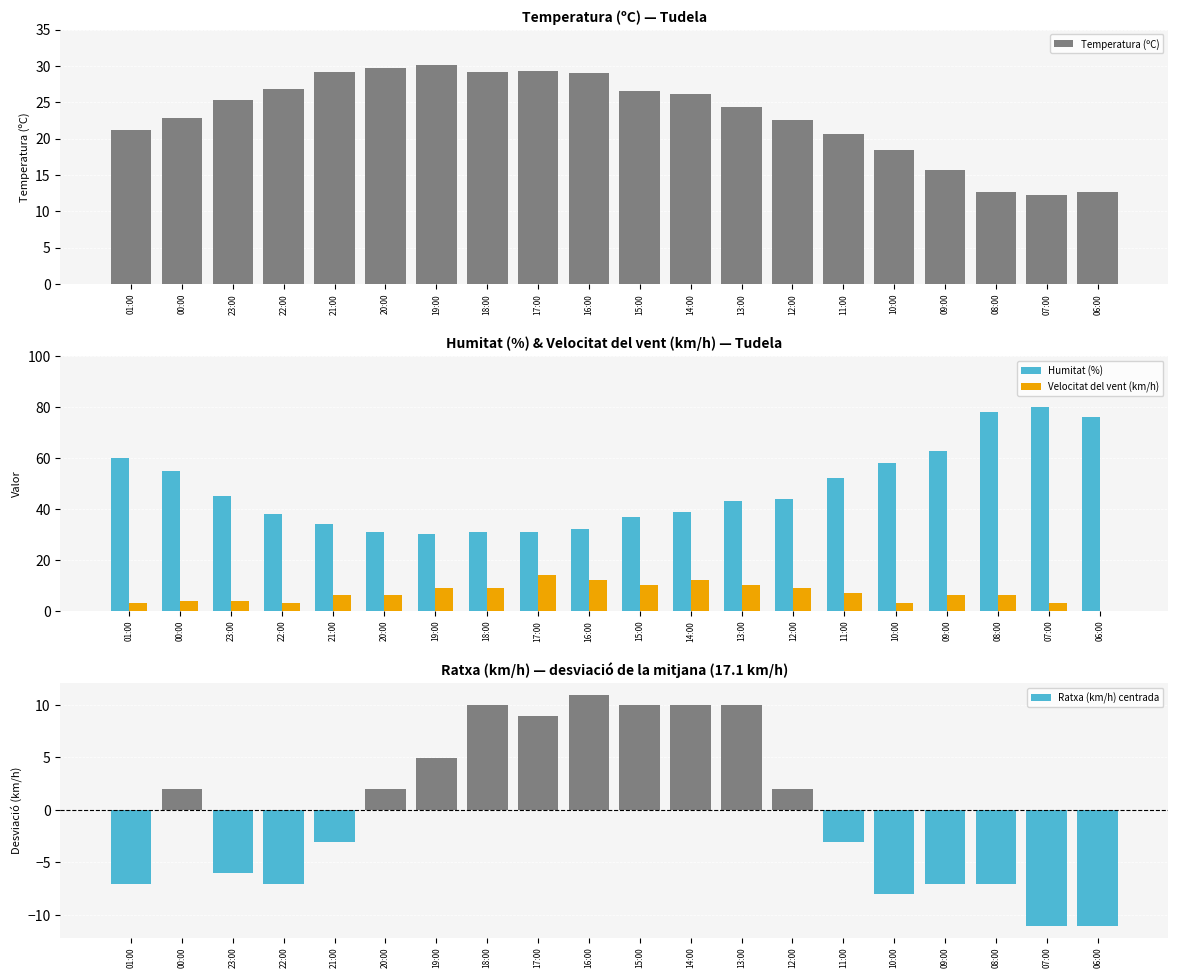

Is it true that Ratxa (km/h) centrada equals -11.1 at 07:00?

True